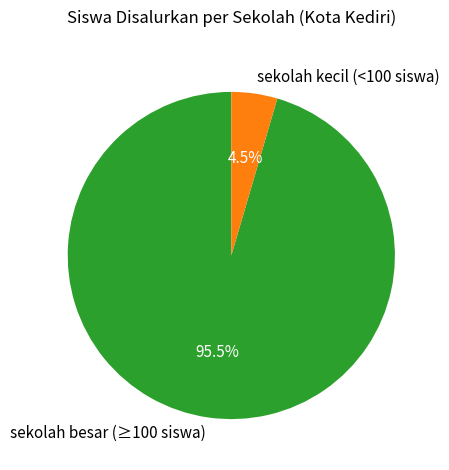

Which slice is the largest?

sekolah besar (≥100 siswa)